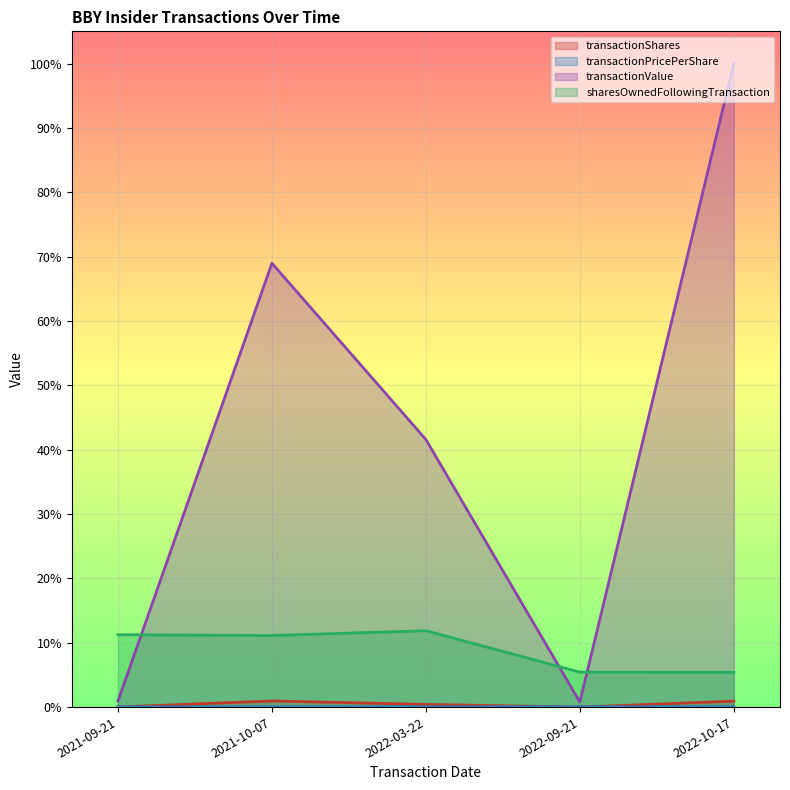

Where do transactionPricePerShare and transactionShares first cross each other?

2021-09-21 and 2021-10-07